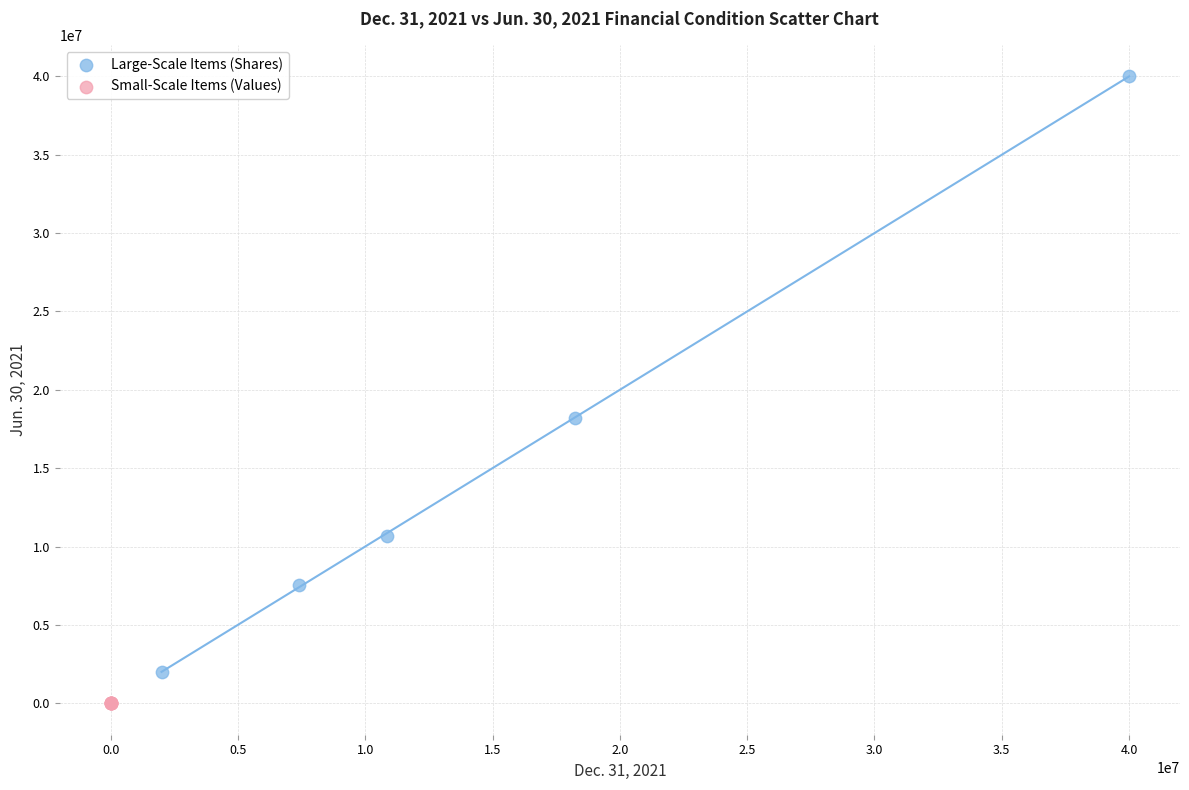

Which series has the largest Y range (max minus min)?

Large-Scale Items (Shares)